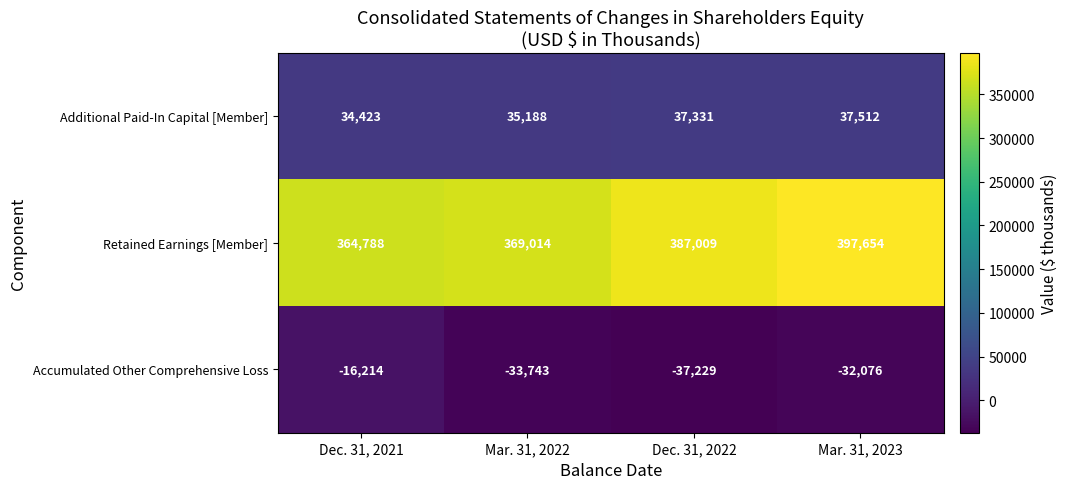

How many categories are shown in the chart?

4